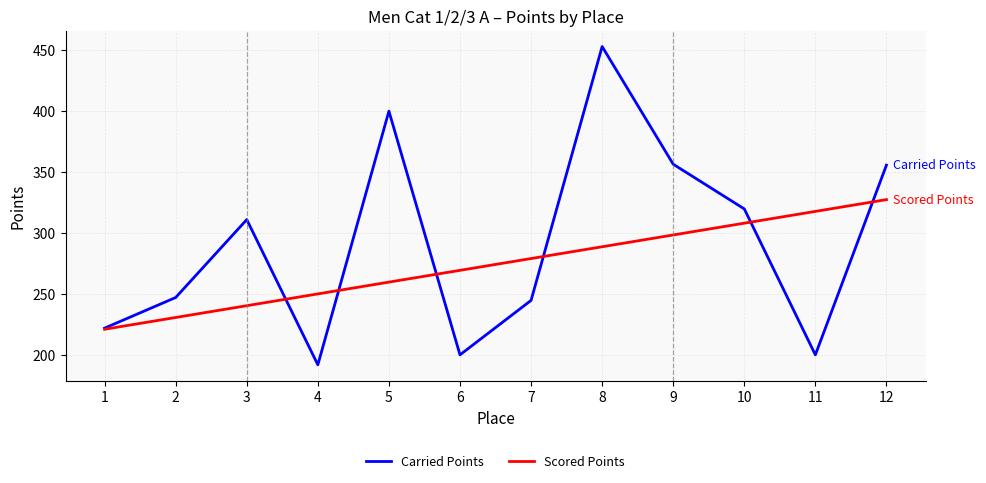

What is the difference between the highest and lowest values at 2?

16.4